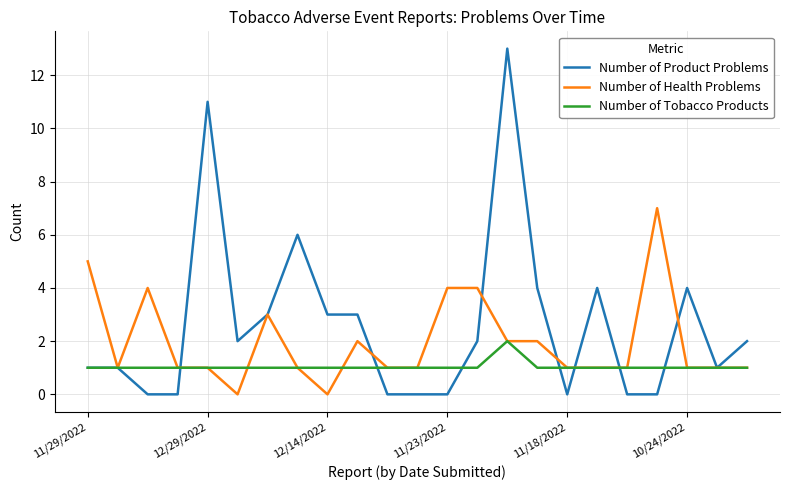

What is the greatest value displayed?

13